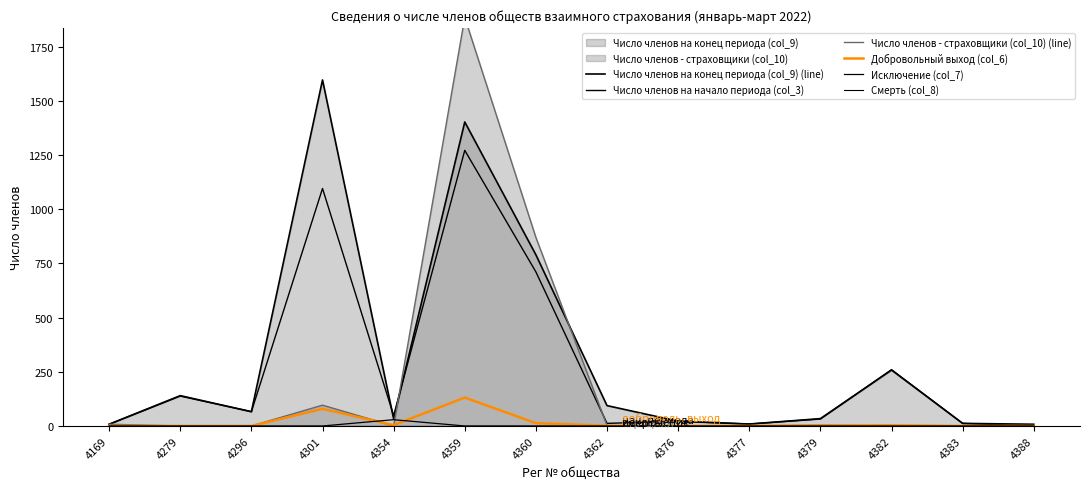

Which series has the widest spread of values?

Число членов - страховщики (col_10) (line)